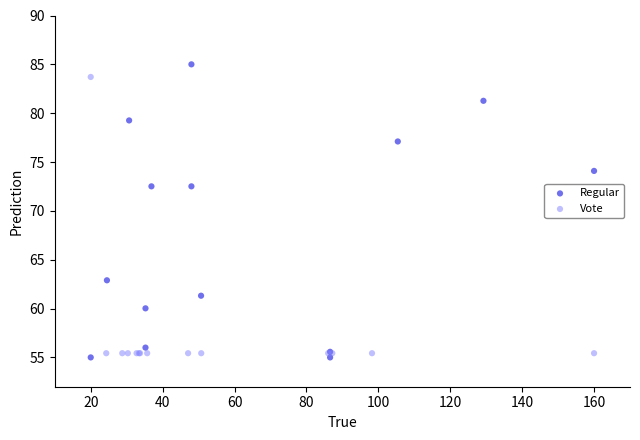

Which series contains the lowest Y value?

Regular